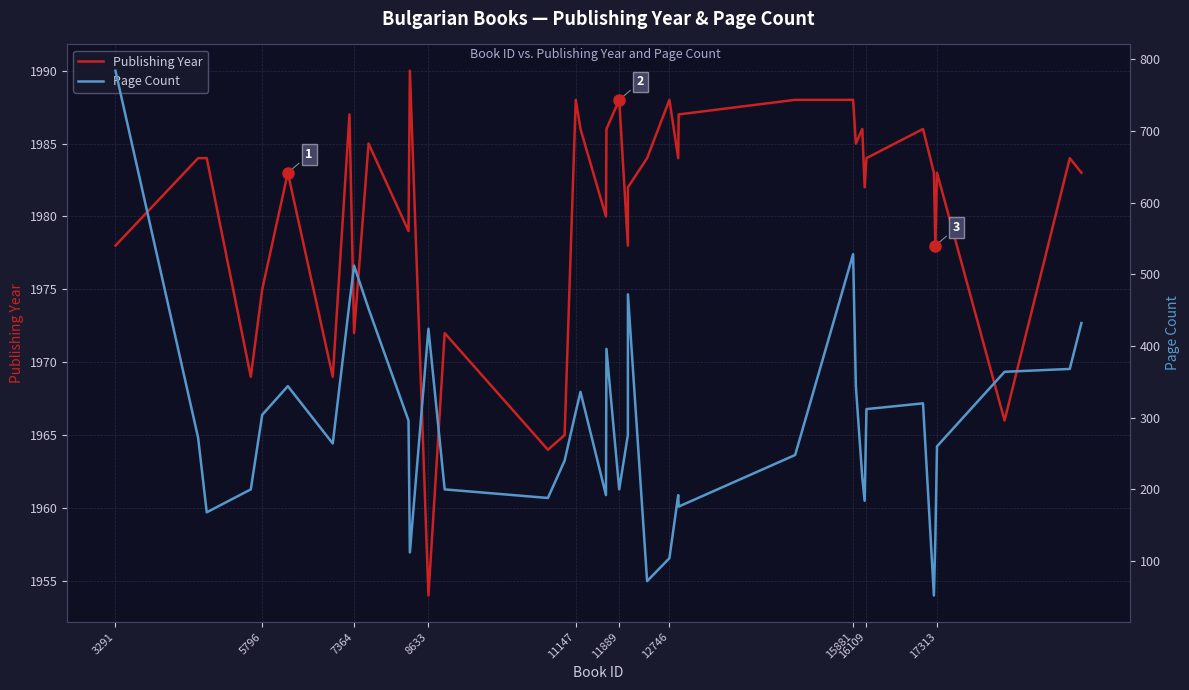

In Publishing Year, how many points are higher than both neighbors (excluding endpoints)?

12